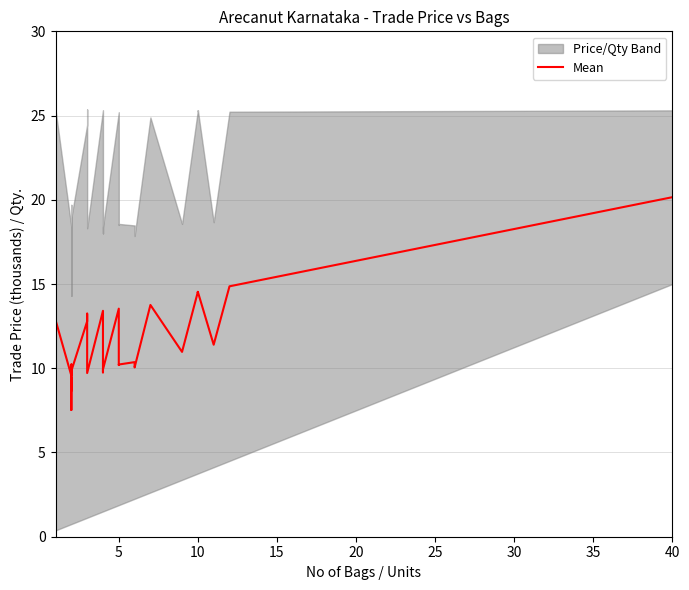

How many lines are shown in the chart?

1